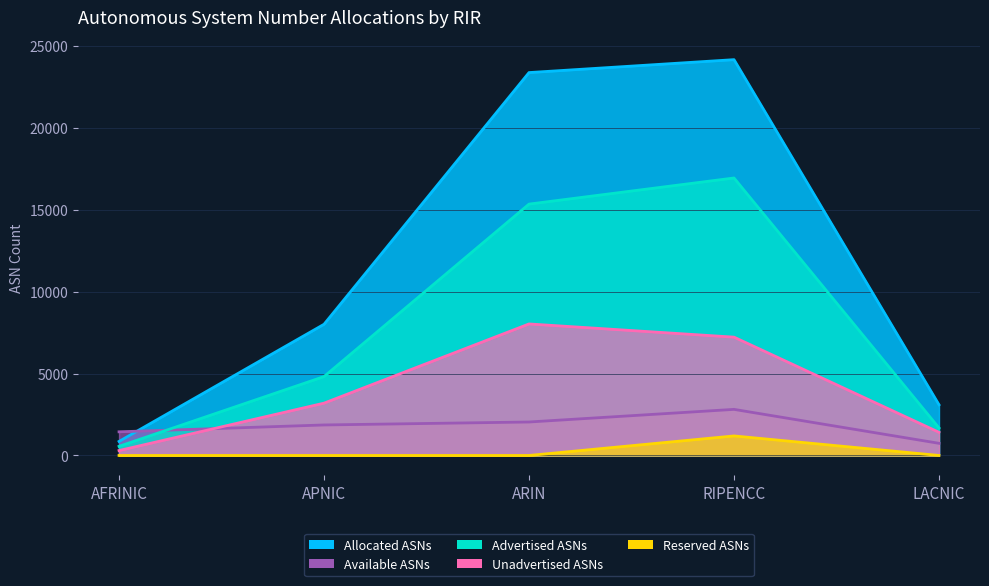

At which category is the sum across all series the highest?

RIPENCC